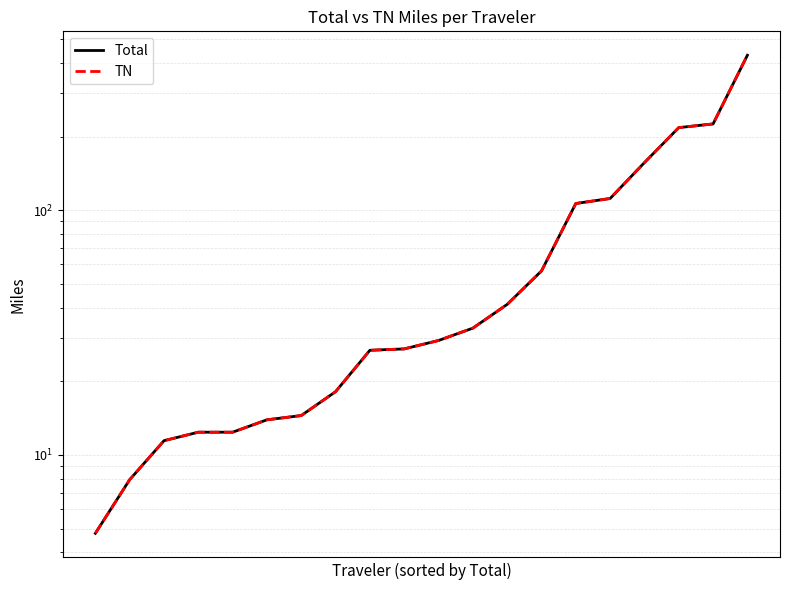

At which label does TN reach its peak?

19